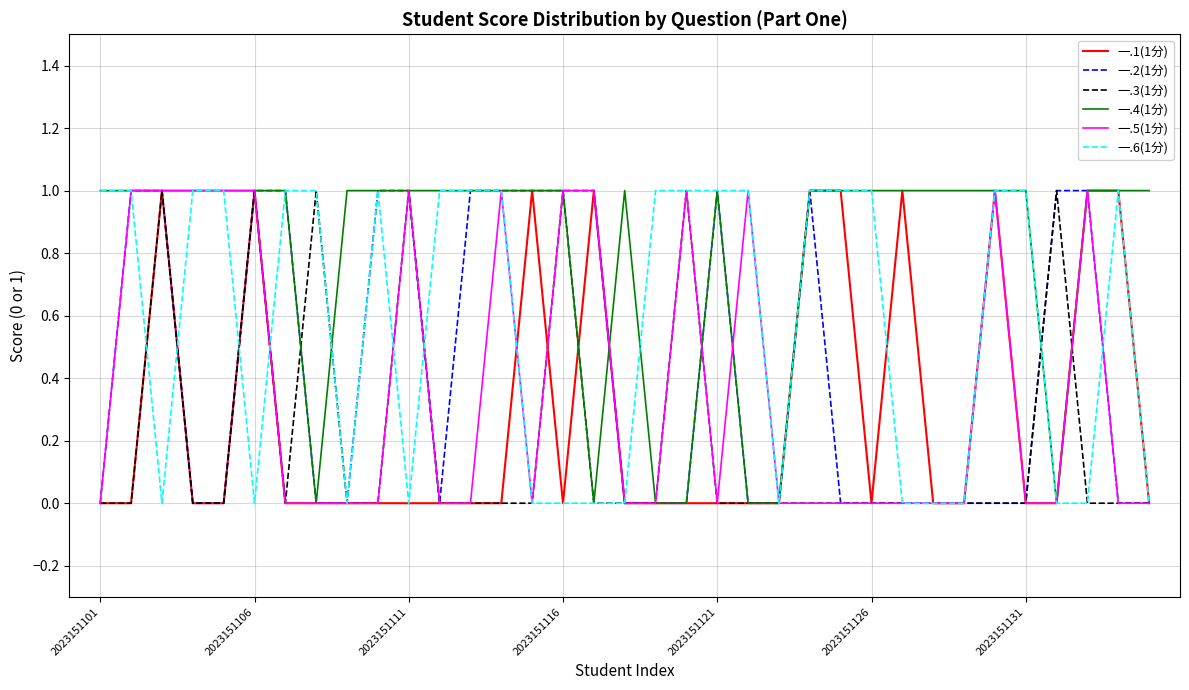

Does the chart have visible grid lines?

Yes